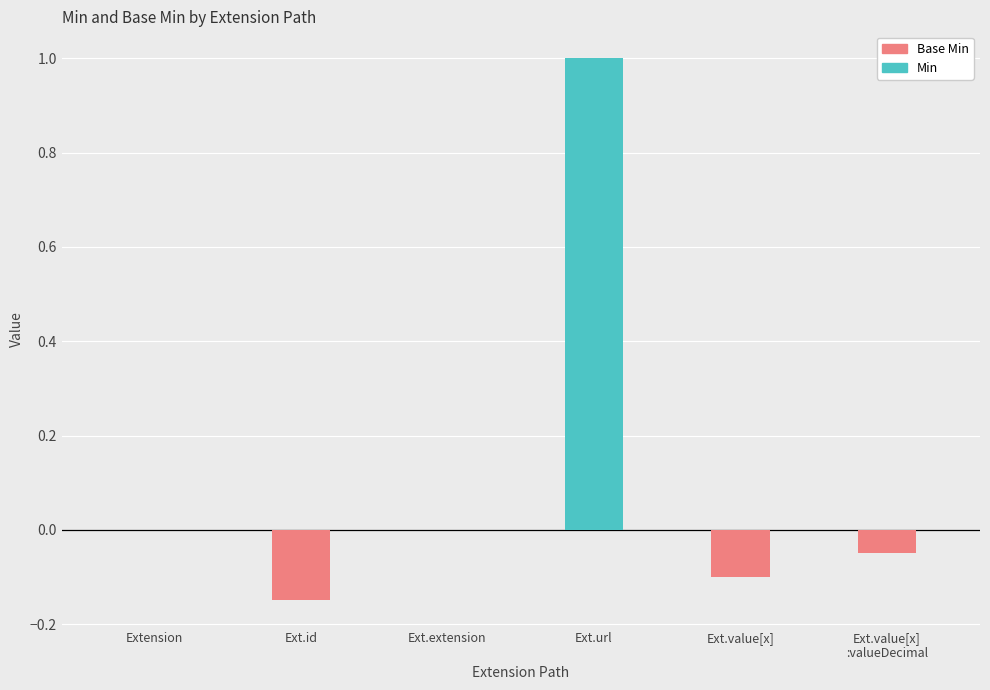

Reading left to right, transcribe all the data shown in this chart.

Min: Extension=0.0	Ext.id=0.0	Ext.extension=0.0	Ext.url=1.0	Ext.value[x]=0.0	Ext.value[x]
:valueDecimal=0.0
Base Min: Extension=0.0	Ext.id=-0.1	Ext.extension=0.0	Ext.url=0.0	Ext.value[x]=-0.1	Ext.value[x]
:valueDecimal=-0.1